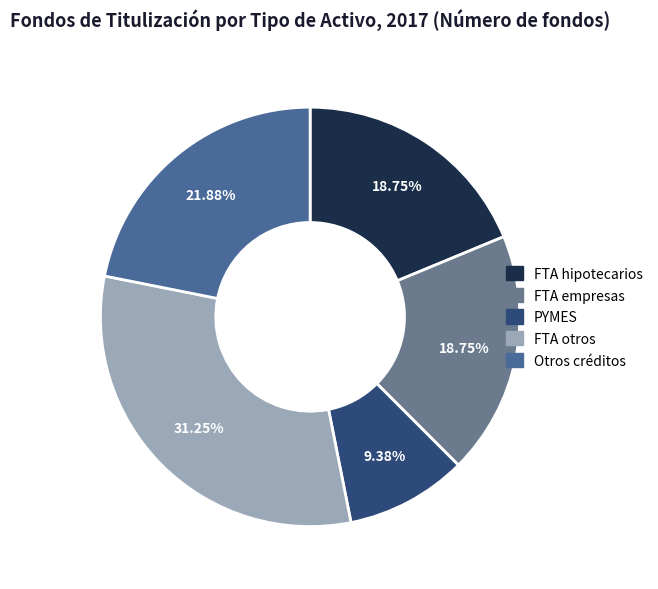

How many segments does this pie chart have?

5